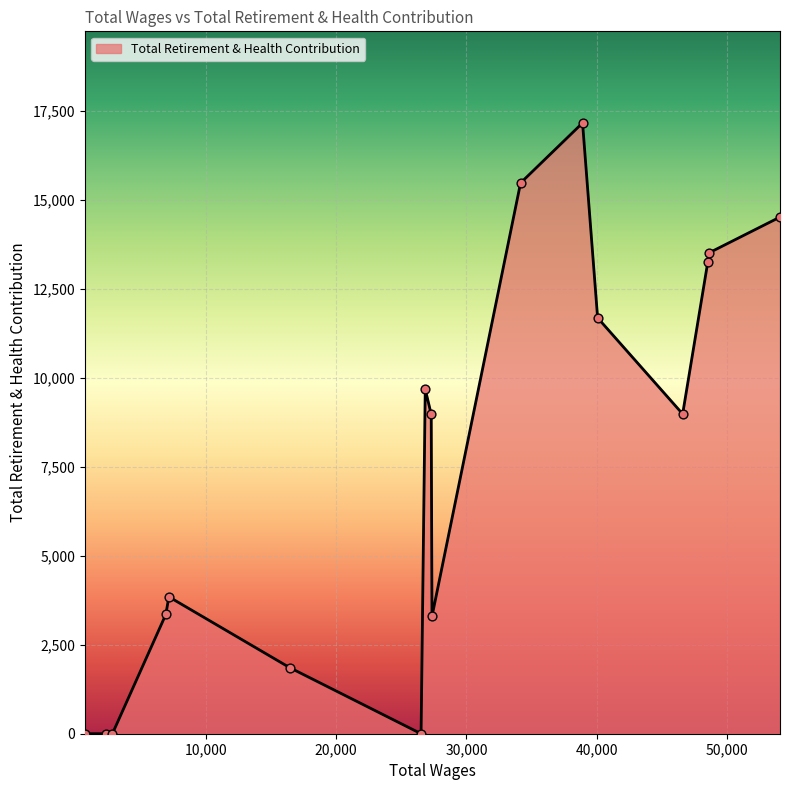

What is the difference between the maximum and minimum values?

17167